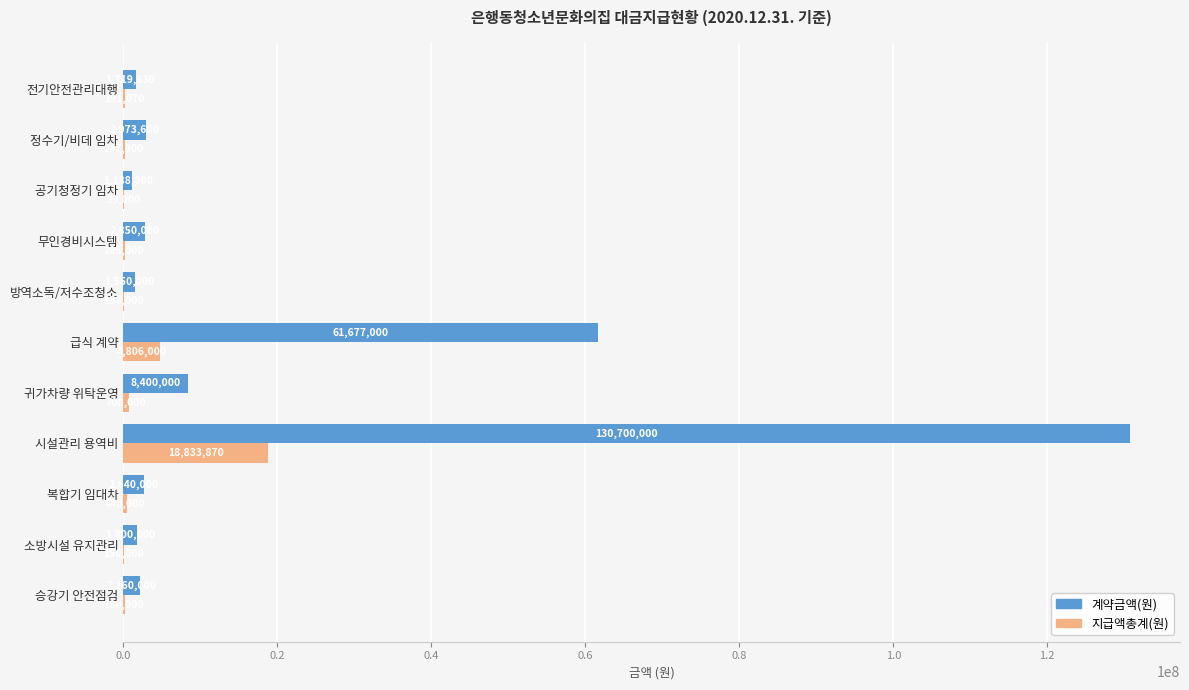

The value of 계약금액(원) at 공기청정기 임차 is 1188000. True or false?

True